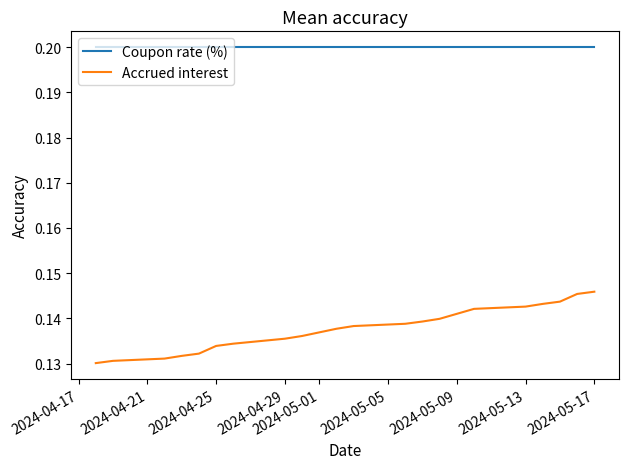

Which series has the widest spread of values?

Accrued interest